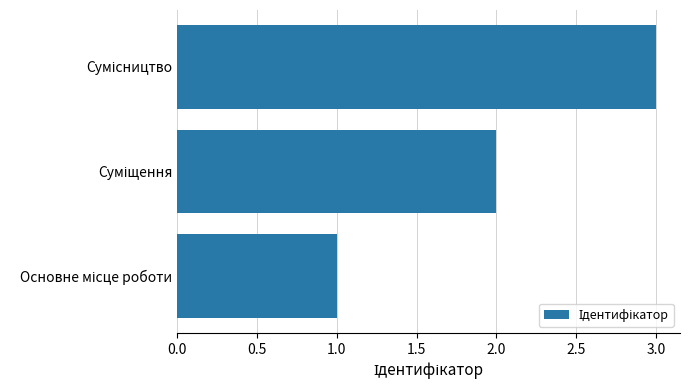

What is the difference between the second highest and minimum values?

1